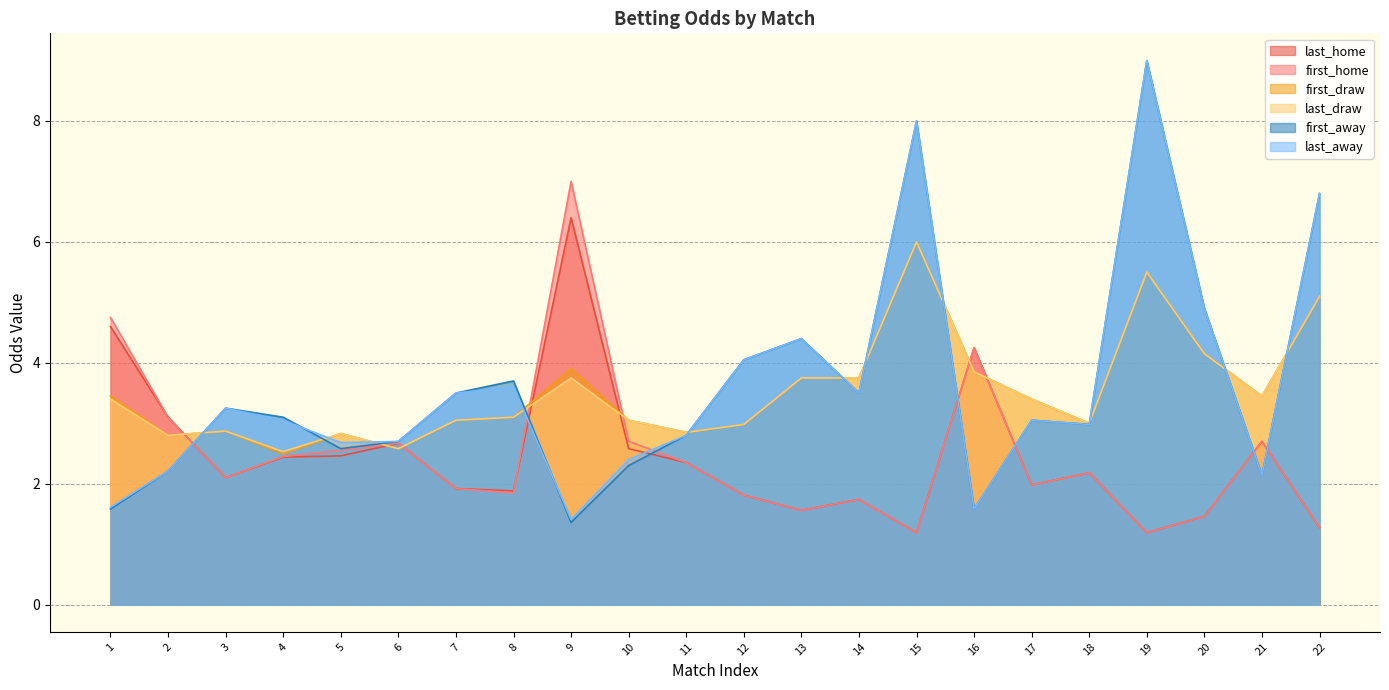

Which label corresponds to the largest value in the chart?

19